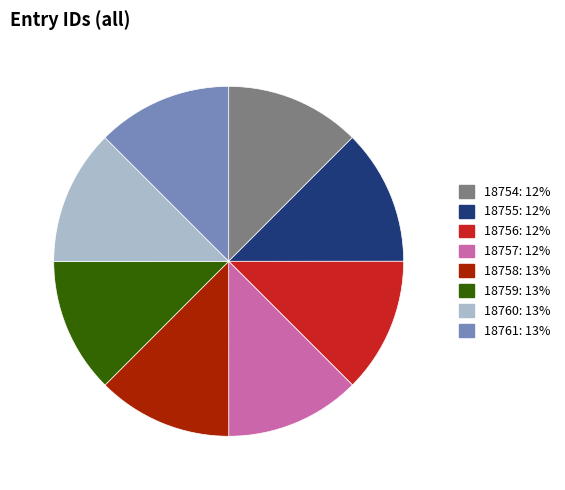

True or false: 18760 accounts for 4% of the total.

False